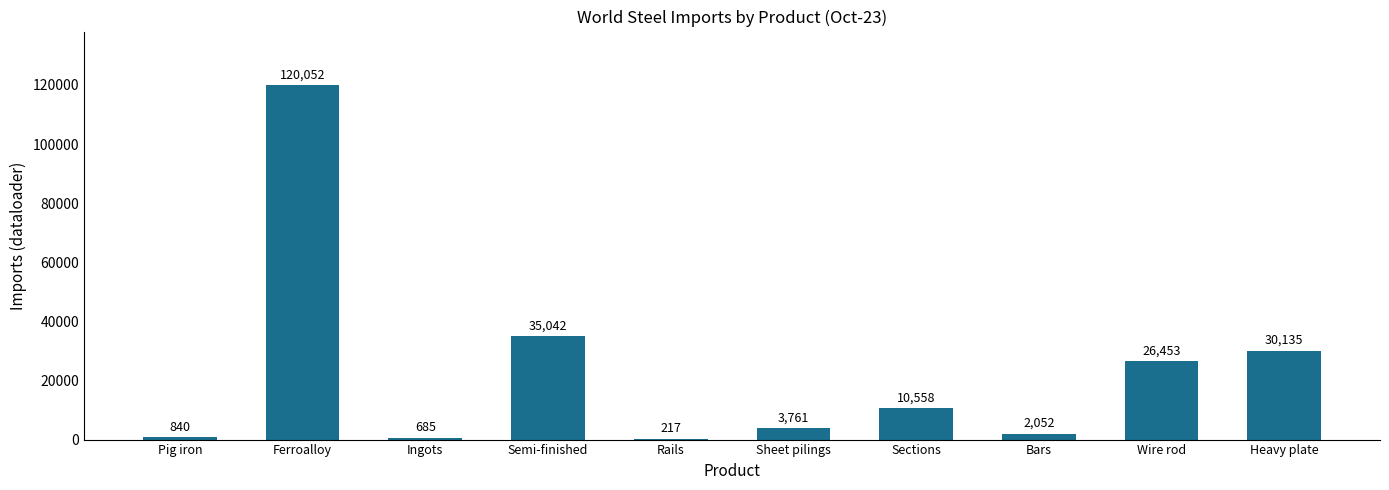

Approximately how many times larger is the value at Sections compared to Heavy plate?

0.4